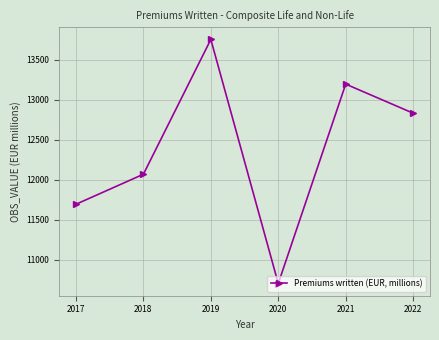

What is the value of the 2nd point from the left?

12068.0